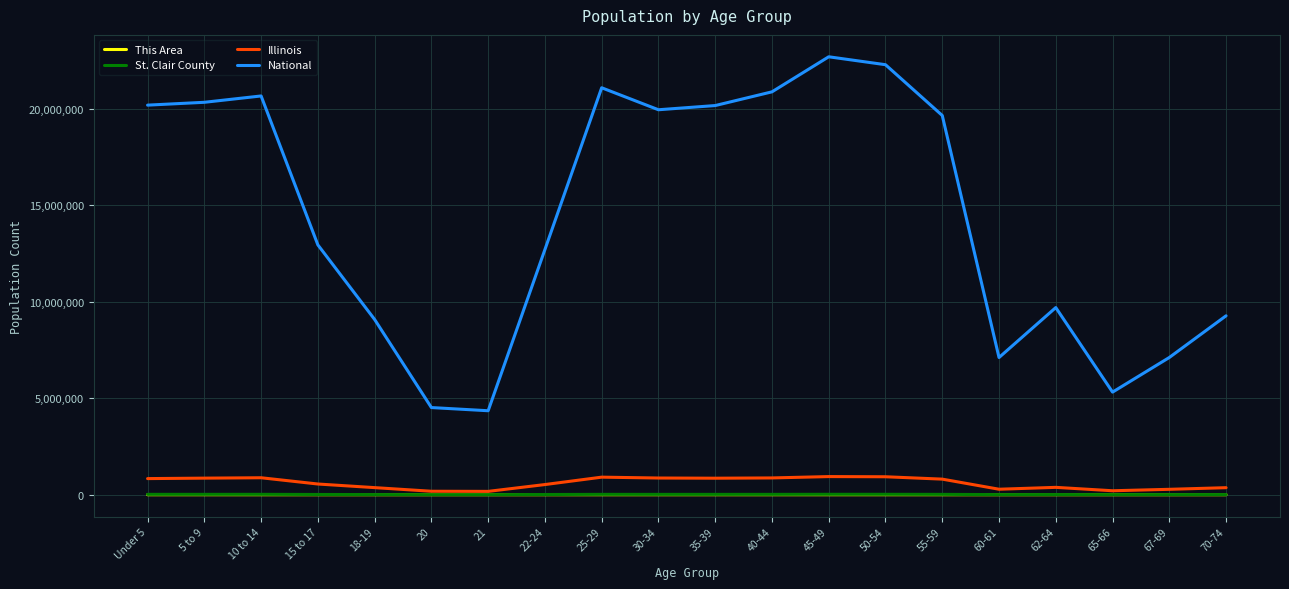

The National series shows 31334836 at 30-34. True or false?

False